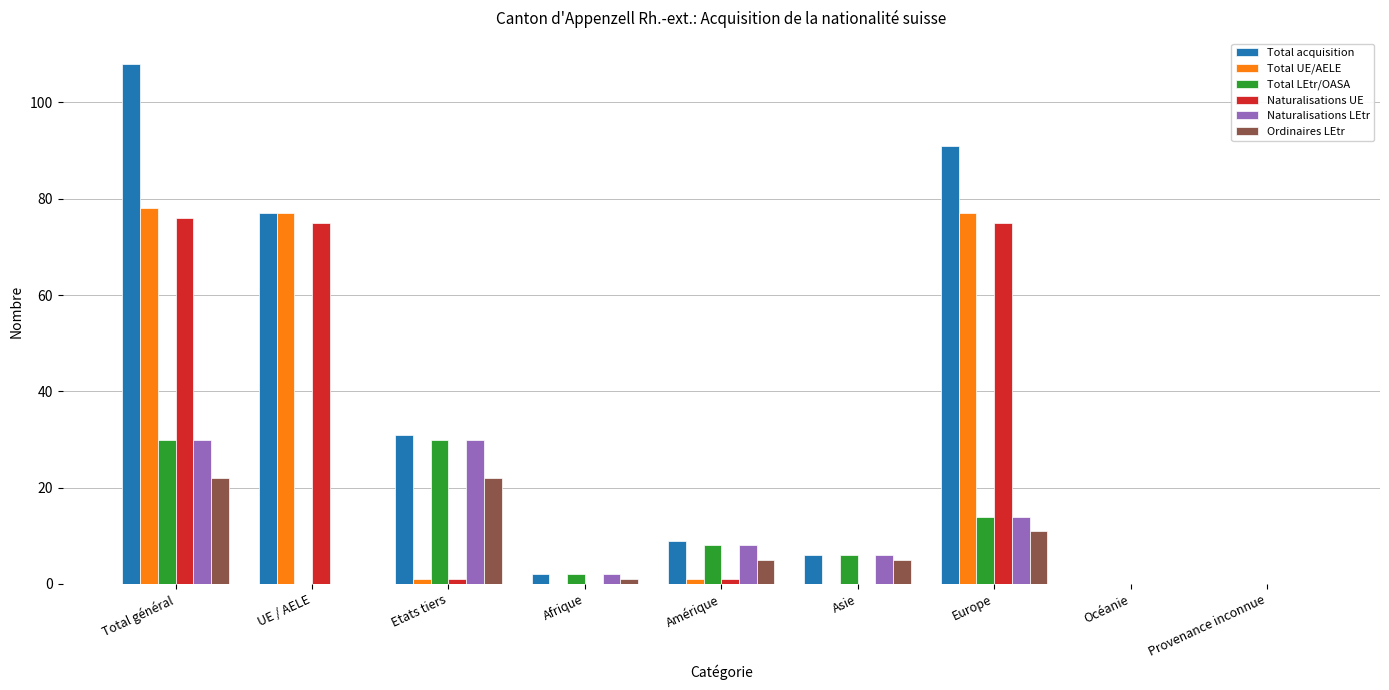

What is the total value across all series at Etats tiers?

115